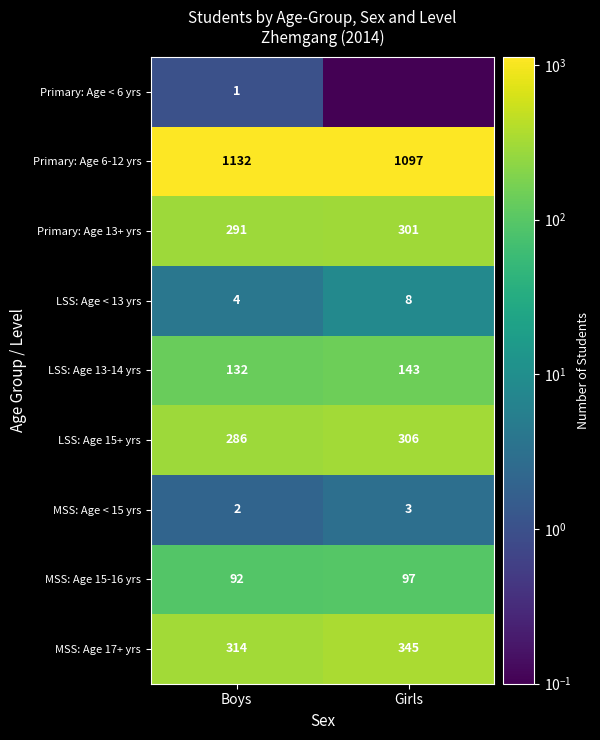

The Primary: Age 6-12 yrs series shows 364.3 at Boys. True or false?

False